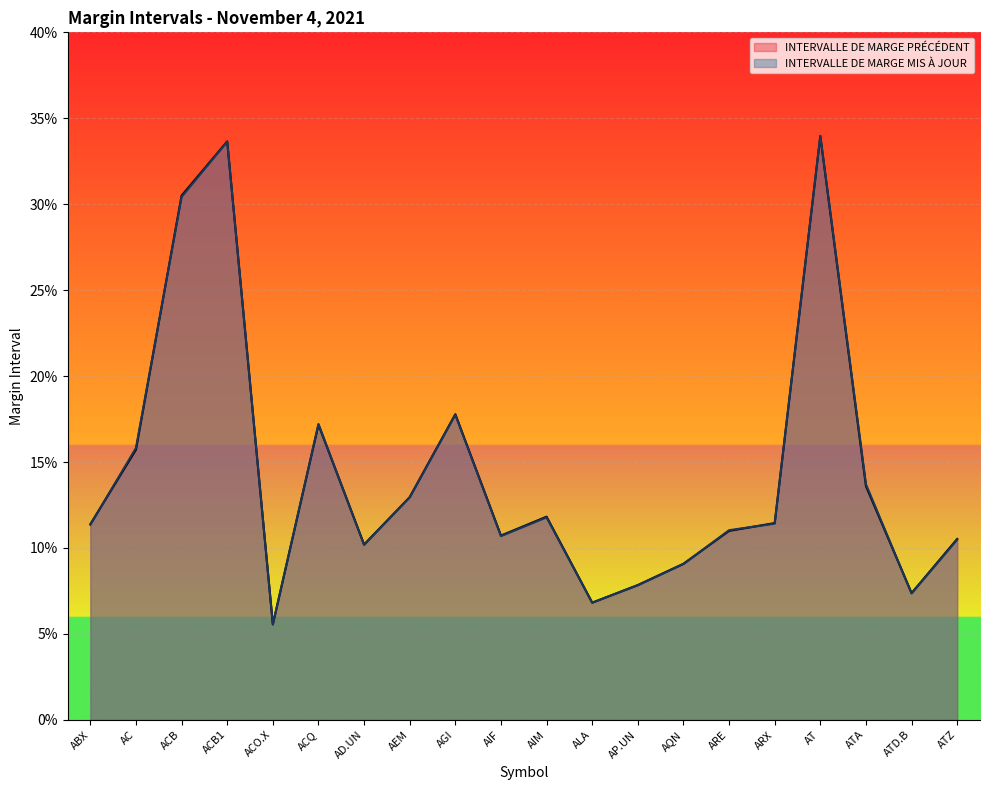

Between AEM and AT, which is larger?

AT